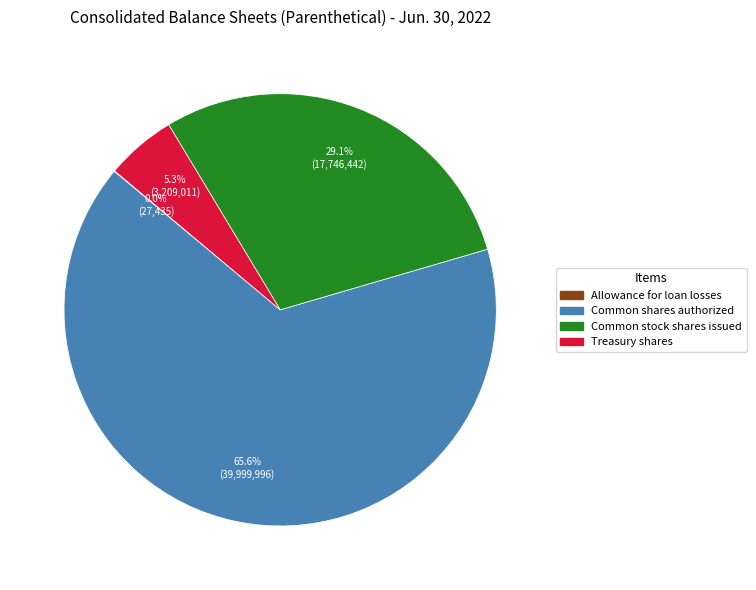

How much of the chart is everything except Common stock shares issued?

70.9%